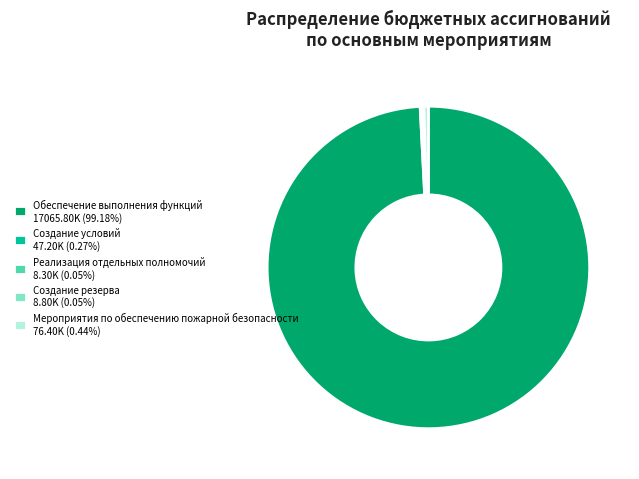

What is the largest slice in the pie chart?

Обеспечение выполнения функций